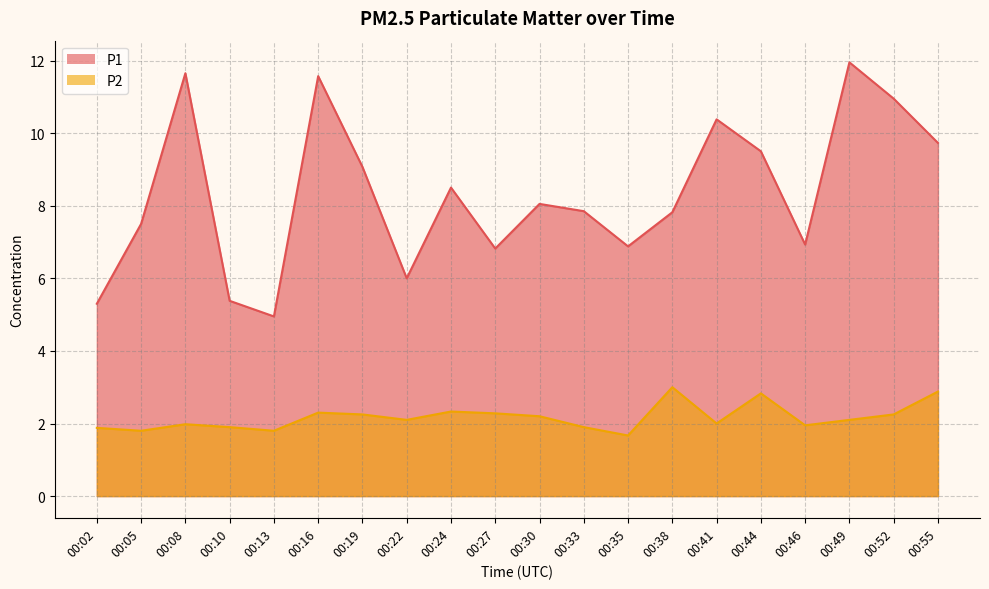

Where is P1 nearest to the value 8?

00:30